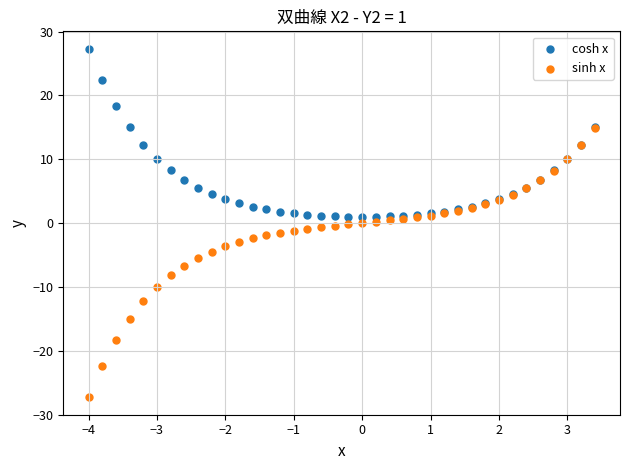

Which series contains the highest Y value?

cosh x